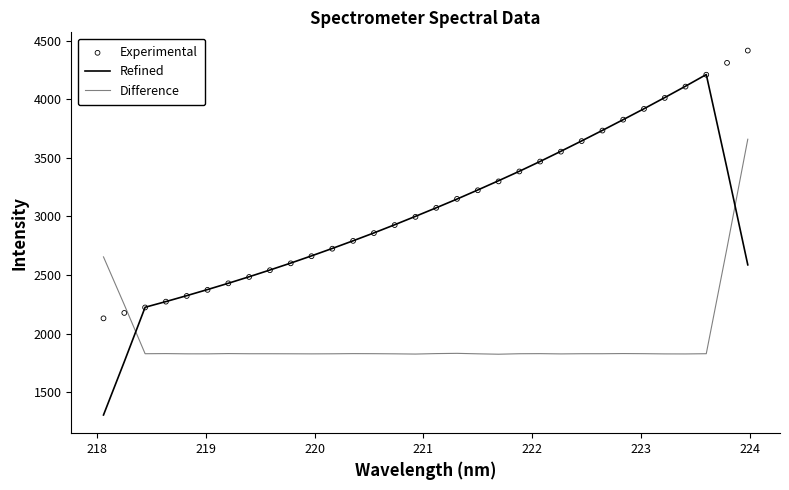

Which series has the largest Y range (max minus min)?

Refined